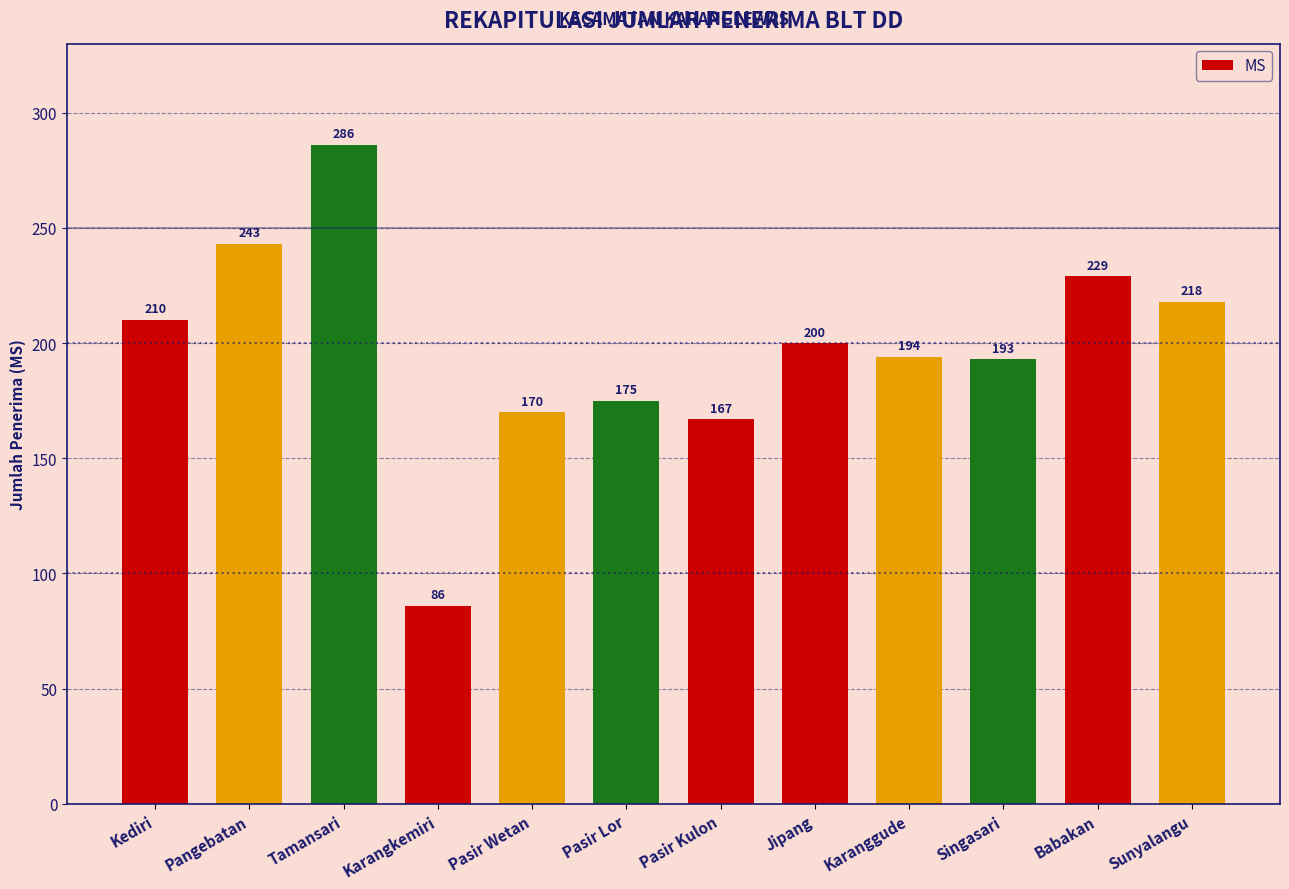

What is the change in value from Pangebatan to Jipang?

-43